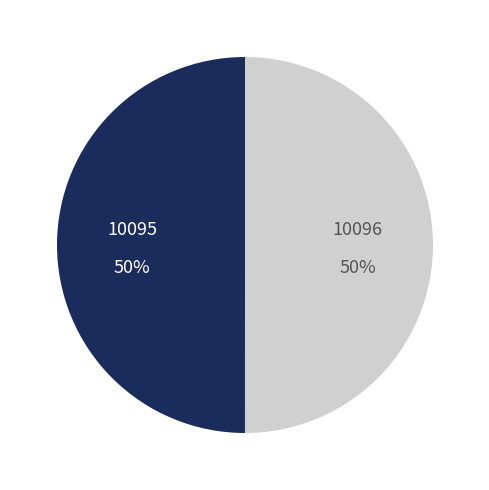

The 10095 slice represents 35% of the pie. True or false?

False